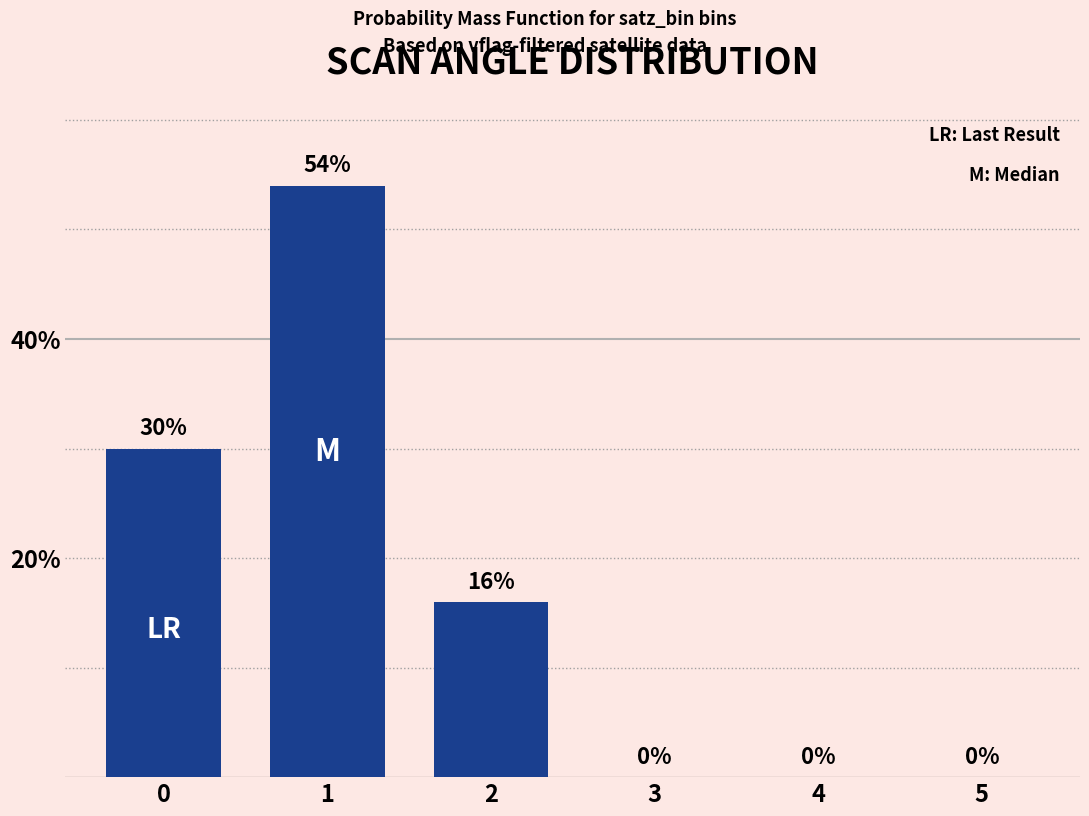

True or false: the data shows 27 at 5.

False